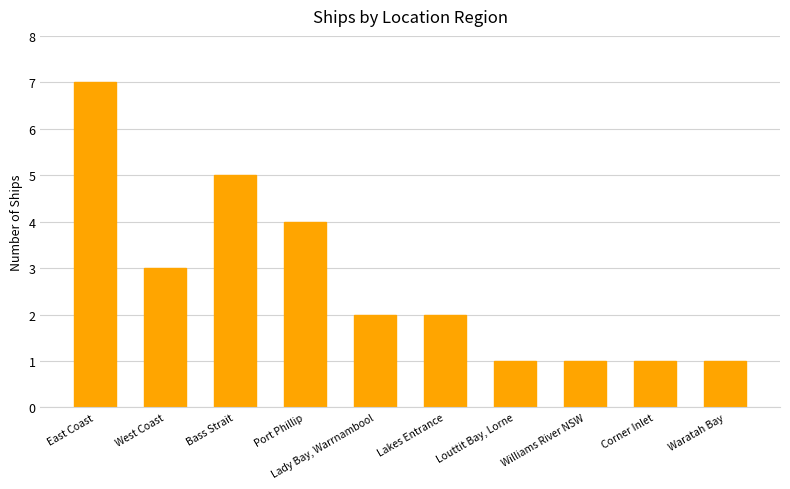

How many data points does each series have?

10